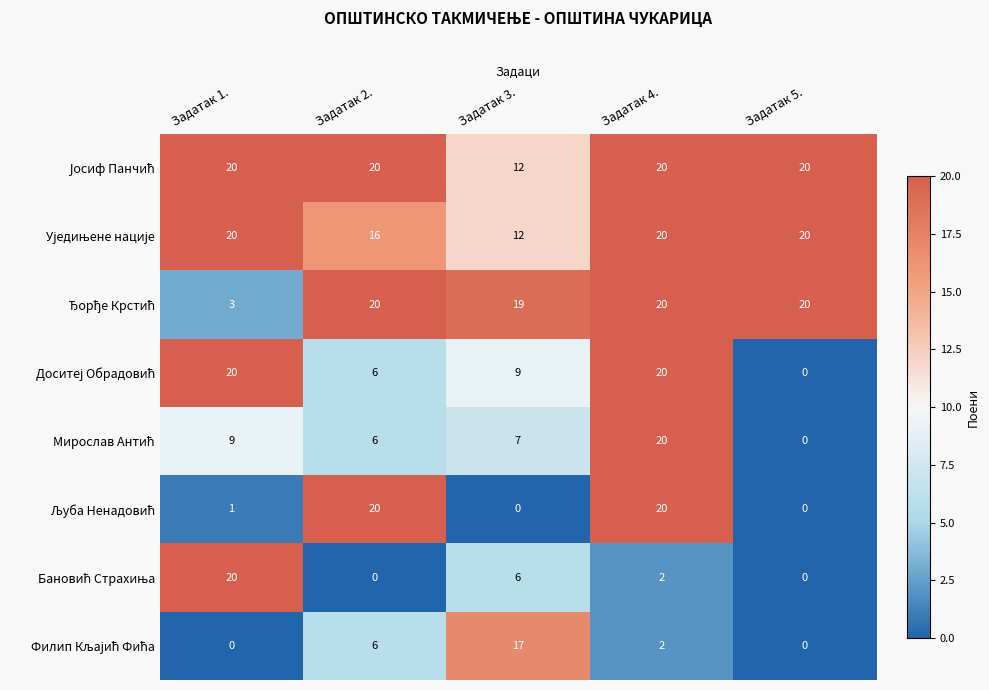

Count the number of data series in this chart.

8